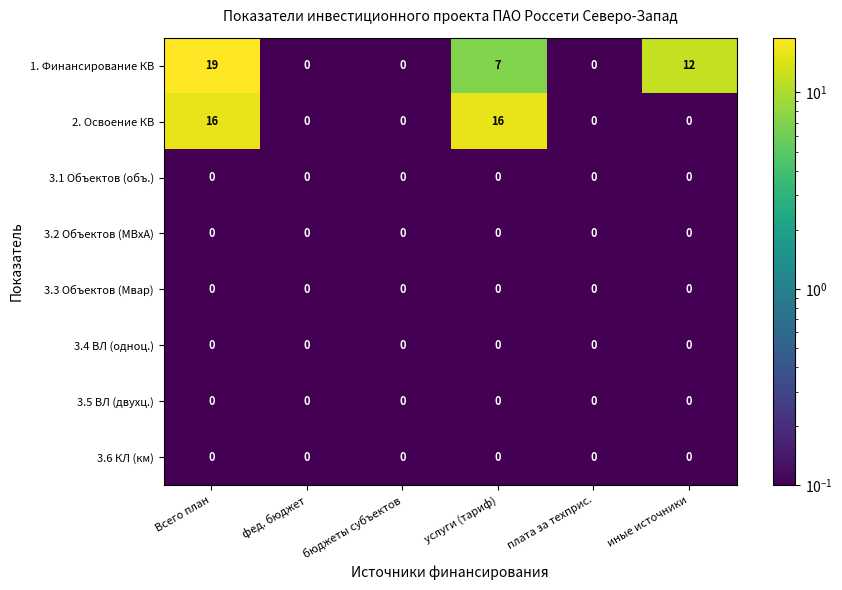

At how many categories does at least one series exceed 2?

3